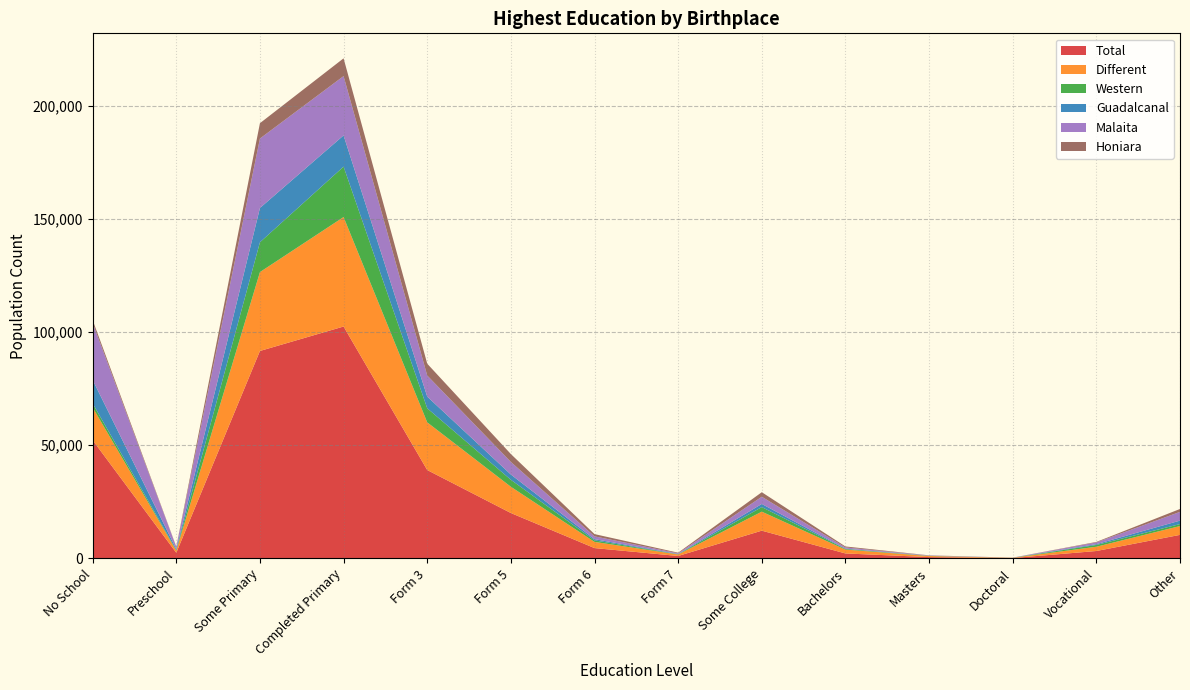

Reading left to right, extract all data points from this chart.

Total: No School=52266	Preschool=2465	Some Primary=91710	Completed Primary=102520	Form 3=39057	Form 5=20051	Form 6=4546	Form 7=1052	Some College=12248	Bachelors=2176	Masters=560	Doctoral=134	Vocational=3252	Other=10387
Different: No School=14476	Preschool=933	Some Primary=34879	Completed Primary=48403	Form 3=21091	Form 5=11612	Form 6=2735	Form 7=670	Some College=8396	Bachelors=1705	Masters=470	Doctoral=112	Vocational=1889	Other=3898
Western: No School=1769	Preschool=265	Some Primary=13190	Completed Primary=22303	Form 3=6215	Form 5=3081	Form 6=677	Form 7=107	Some College=2030	Bachelors=284	Masters=68	Doctoral=20	Vocational=789	Other=878
Guadalcanal: No School=10374	Preschool=435	Some Primary=15158	Completed Primary=13799	Form 3=5169	Form 5=2331	Form 6=540	Form 7=113	Some College=1380	Bachelors=146	Masters=39	Doctoral=6	Vocational=353	Other=1530
Malaita: No School=25199	Preschool=953	Some Primary=30716	Completed Primary=26234	Form 3=9335	Form 5=5571	Form 6=1237	Form 7=283	Some College=3194	Bachelors=527	Masters=126	Doctoral=33	Vocational=757	Other=3870
Honiara: No School=1276	Preschool=143	Some Primary=6775	Completed Primary=7852	Form 3=5216	Form 5=3483	Form 6=993	Form 7=284	Some College=2001	Bachelors=428	Masters=79	Doctoral=17	Vocational=230	Other=1277